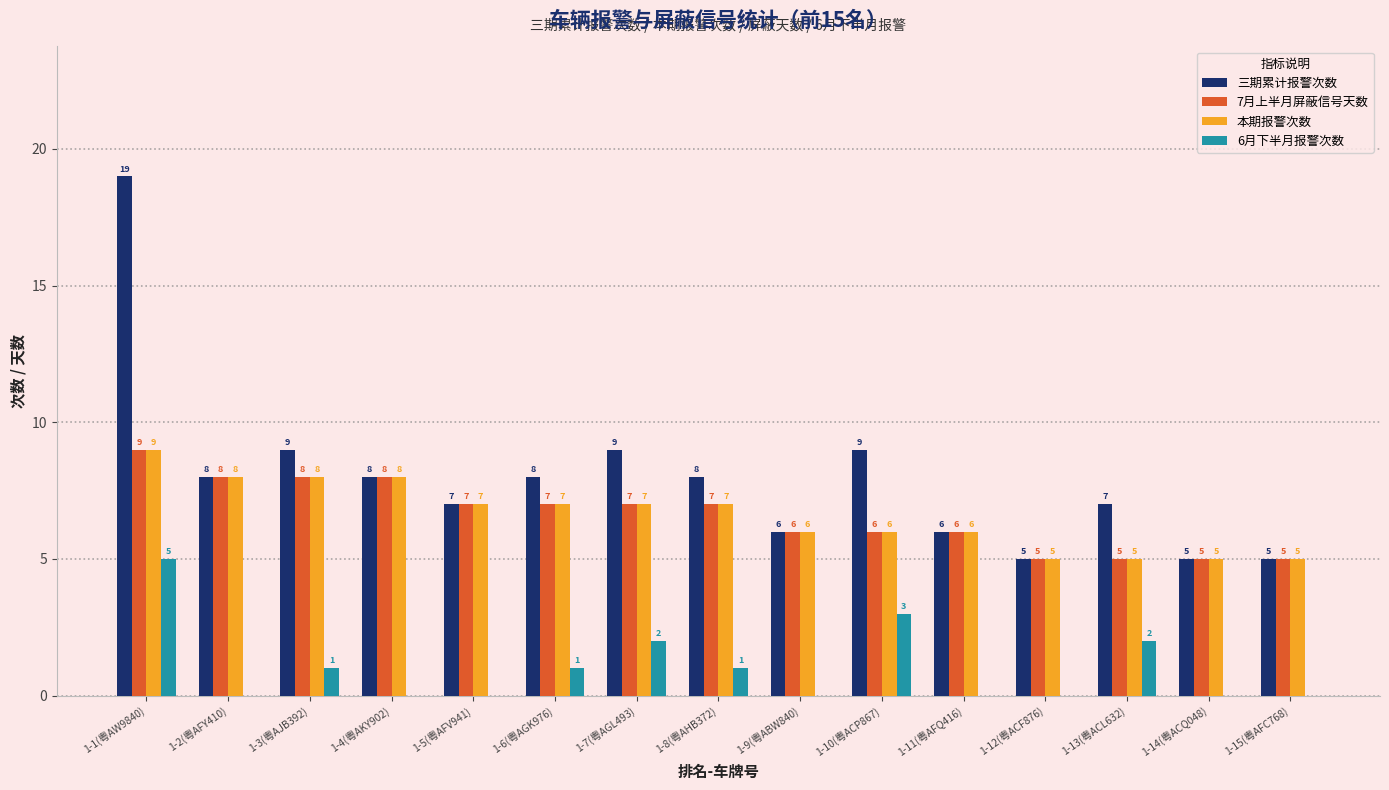

Between 1-1(粤AW9840) and 1-7(粤AGL493), which series saw the biggest shift?

三期累计报警次数